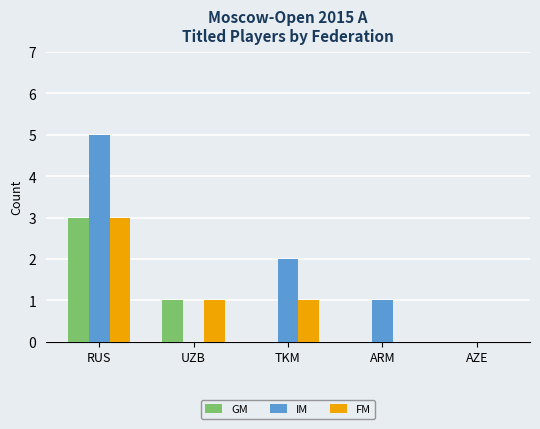

What is the maximum value for IM?

5